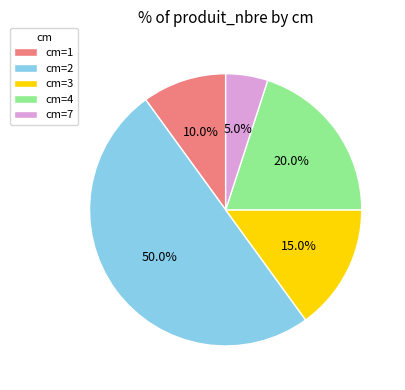

Which slice is the smallest?

cm=7